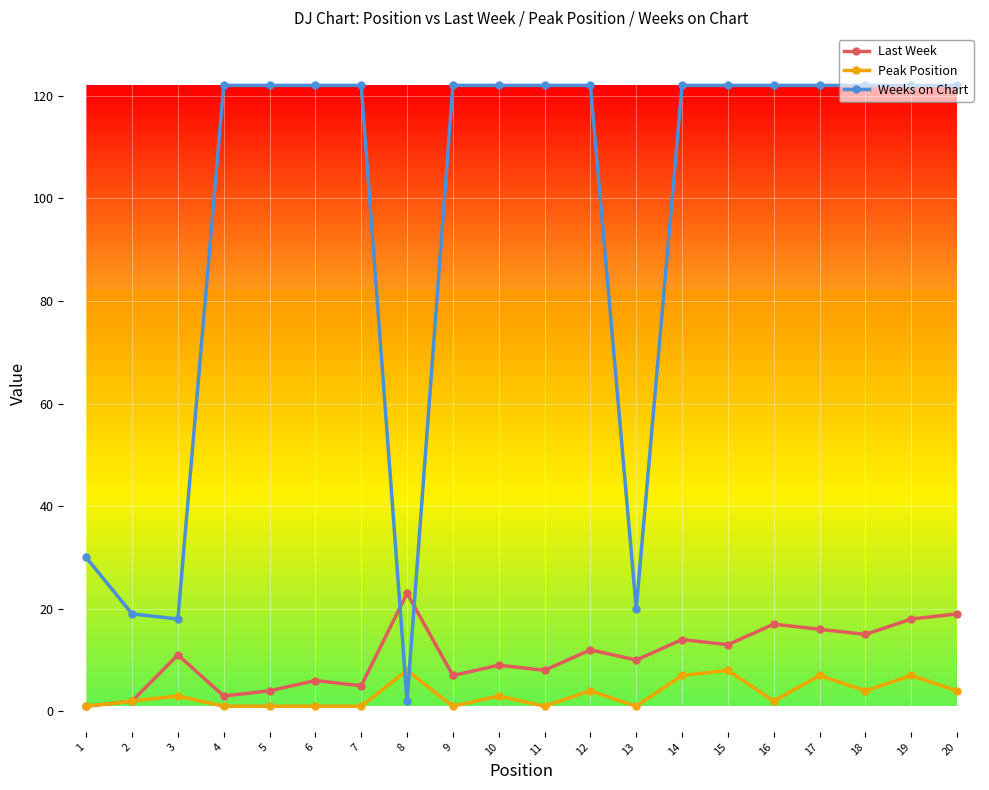

Is it true that Peak Position equals 4 at 20?

True